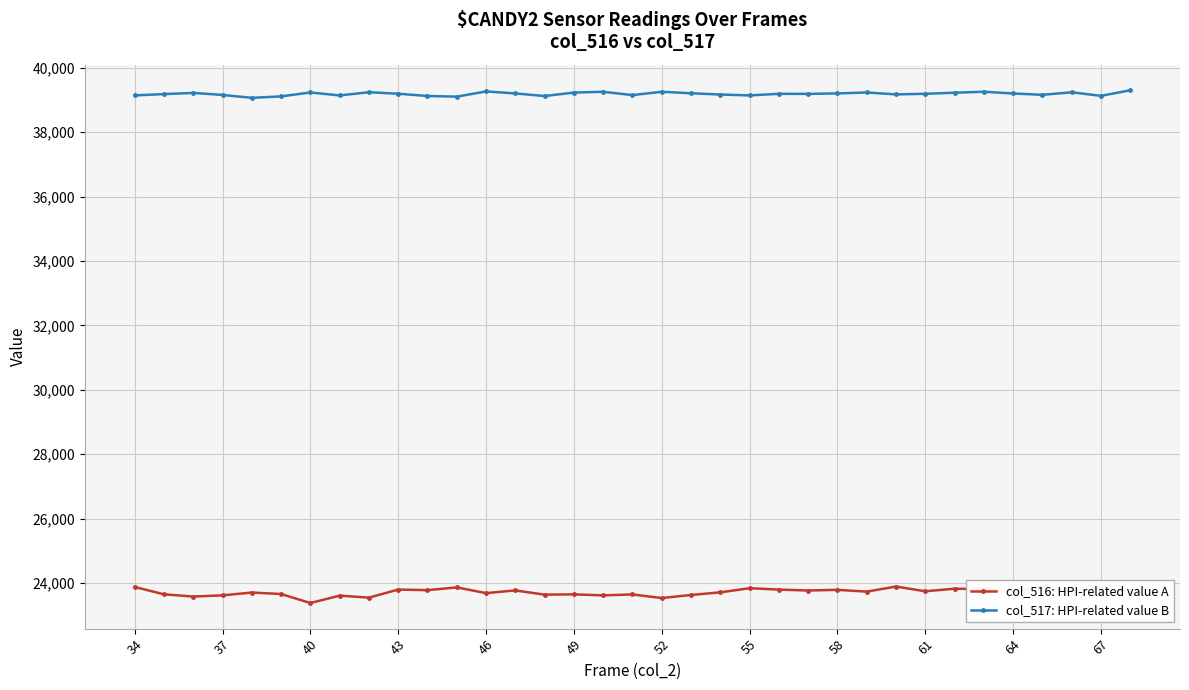

What is the maximum value shown in the chart?

39302